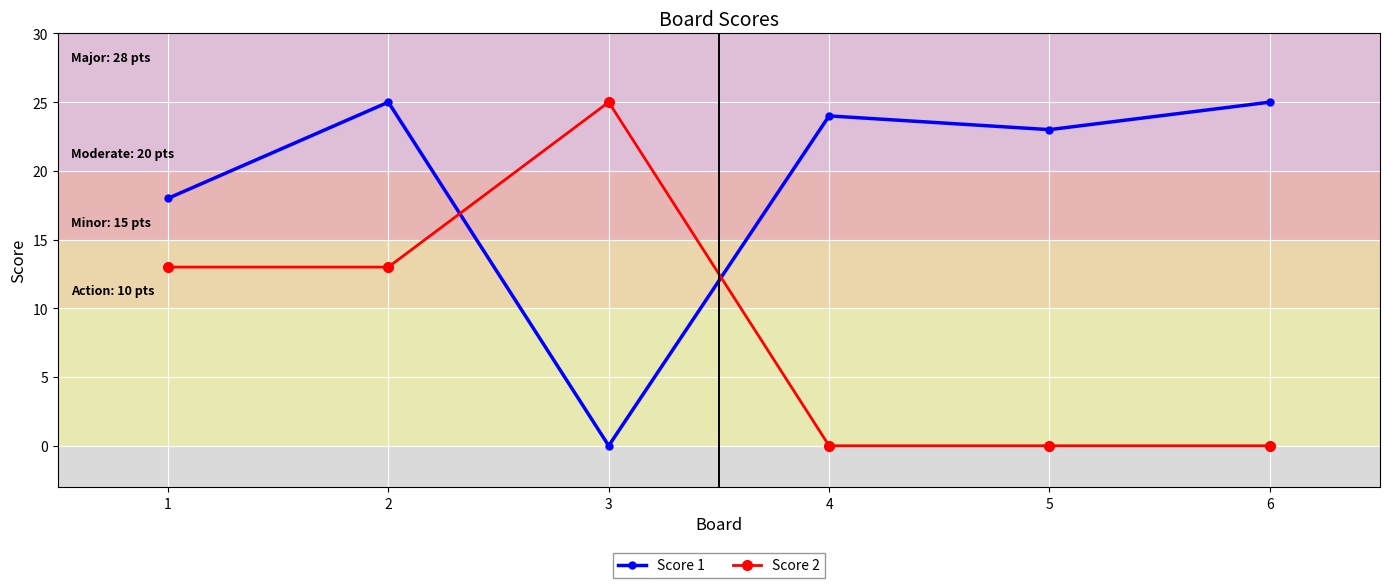

True or false: Score 2 has a value of 7 at 2.

False